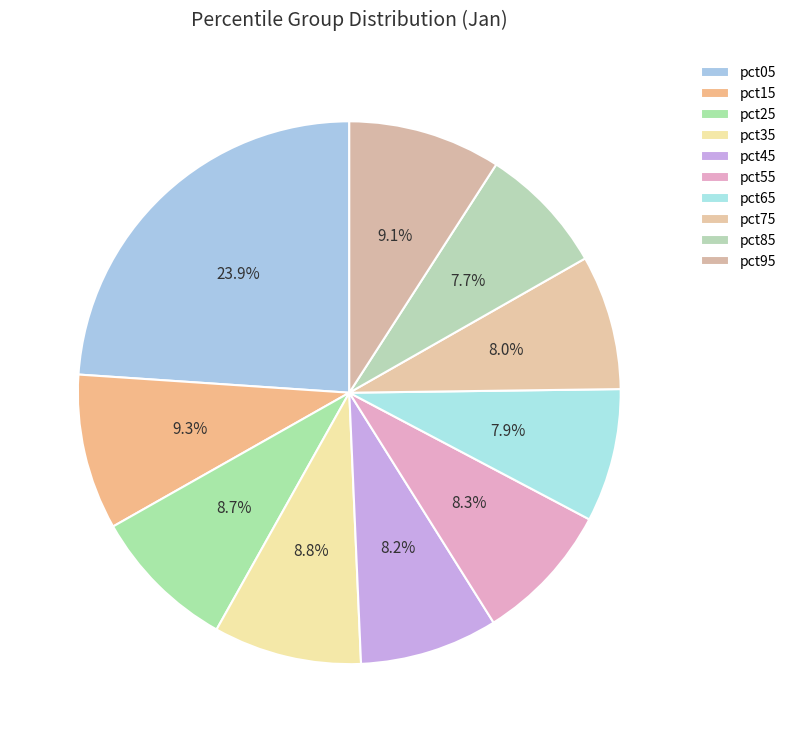

To the nearest percent, what is the difference between the pct55 and pct95 slice percentages?

1%